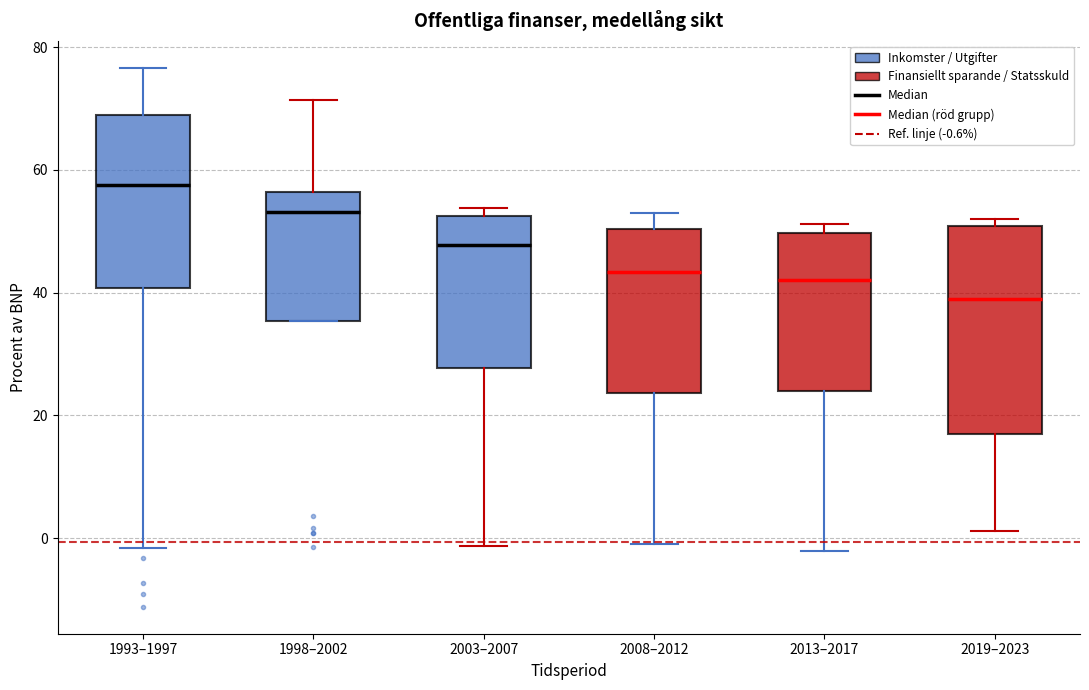

Where does the median line of the box for 1993–1997 sit on the y-axis? The values are not printed on the chart, so give them approximately, as read against the axis.

58